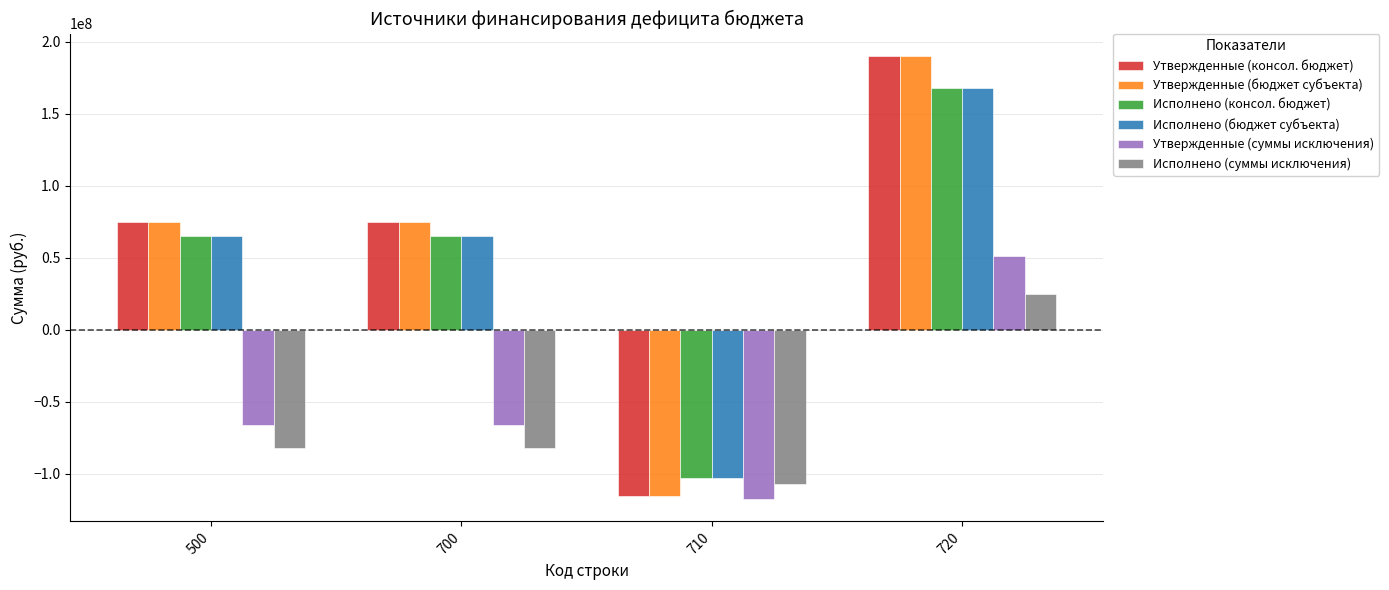

What is the sum of the Утвержденные (консол. бюджет) values at 700 and 500?

150210000.0